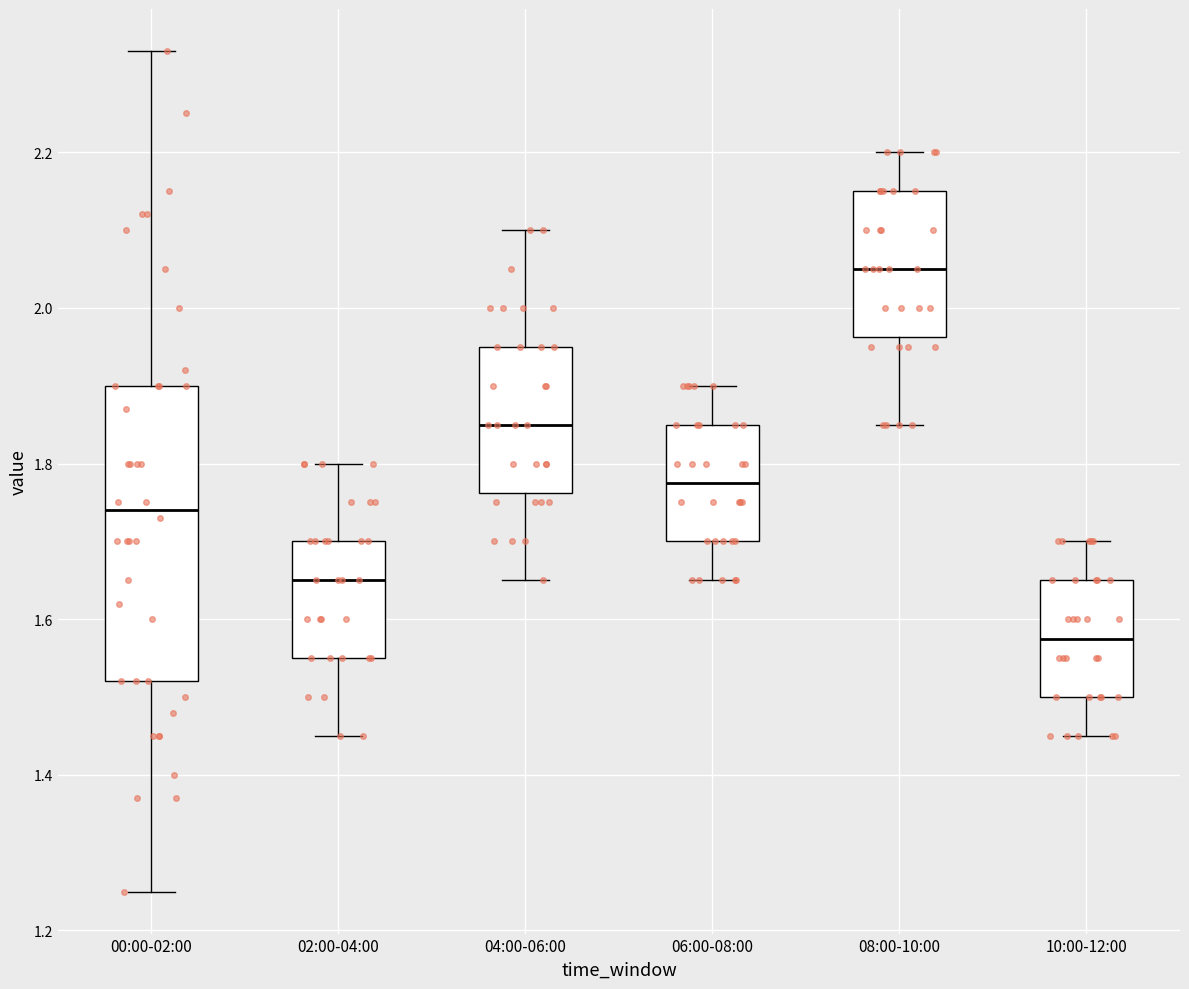

Reading left to right, read every box against the y-axis: the position of its median line, the range the box covers, and the ends of its whiskers. The values are not printed on the chart, so give them approximately, as read against the axis.

00:00-02:00: median 1.74, box 1.52 to 1.90, whiskers 1.26 to 2.34
02:00-04:00: median 1.66, box 1.56 to 1.70, whiskers 1.46 to 1.80
04:00-06:00: median 1.86, box 1.76 to 1.96, whiskers 1.66 to 2.10
06:00-08:00: median 1.78, box 1.70 to 1.86, whiskers 1.66 to 1.90
08:00-10:00: median 2.06, box 1.96 to 2.16, whiskers 1.86 to 2.20
10:00-12:00: median 1.58, box 1.50 to 1.66, whiskers 1.46 to 1.70